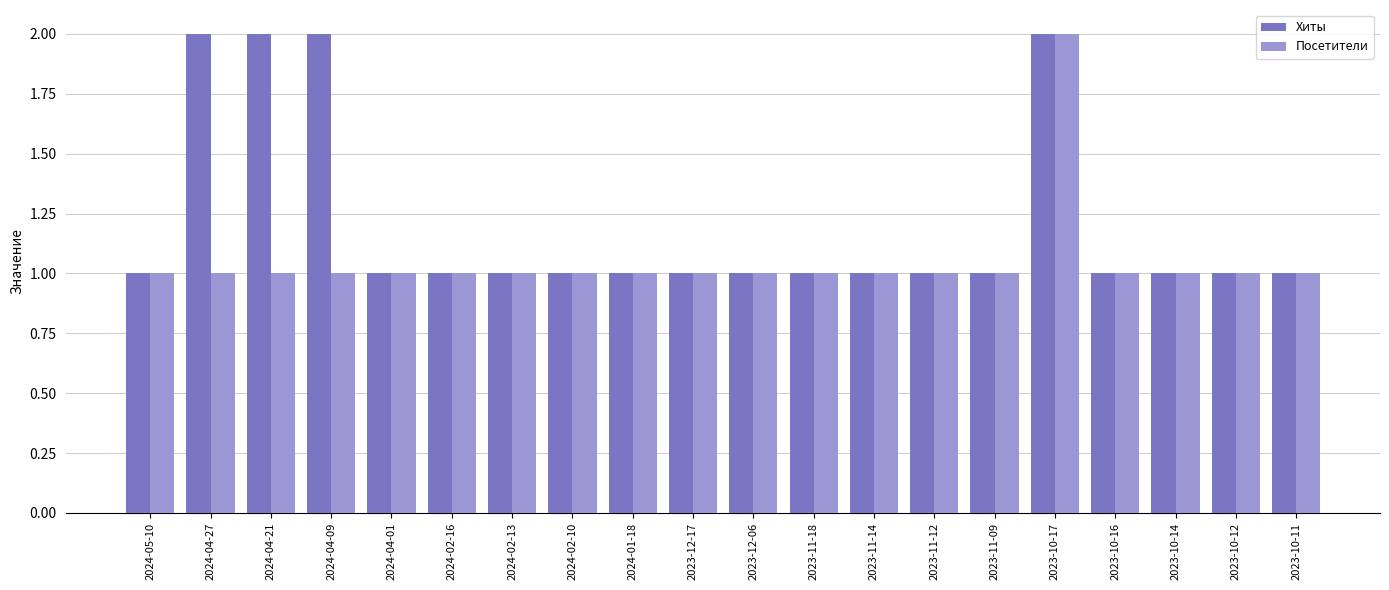

What position from the right is 2023-10-16?

4